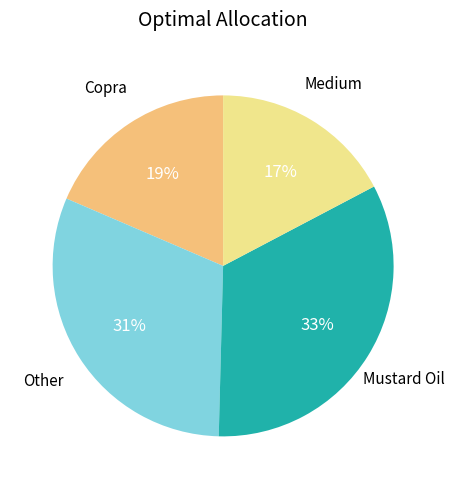

To the nearest percent, what is the difference between the largest and smallest slice percentages?

16%